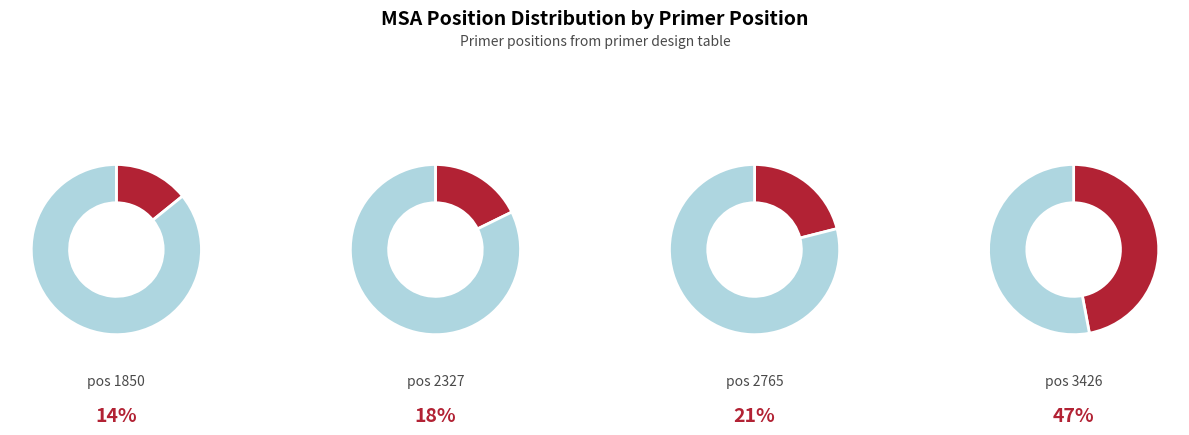

To the nearest percent, what percentage of the pie is 3426?

47%